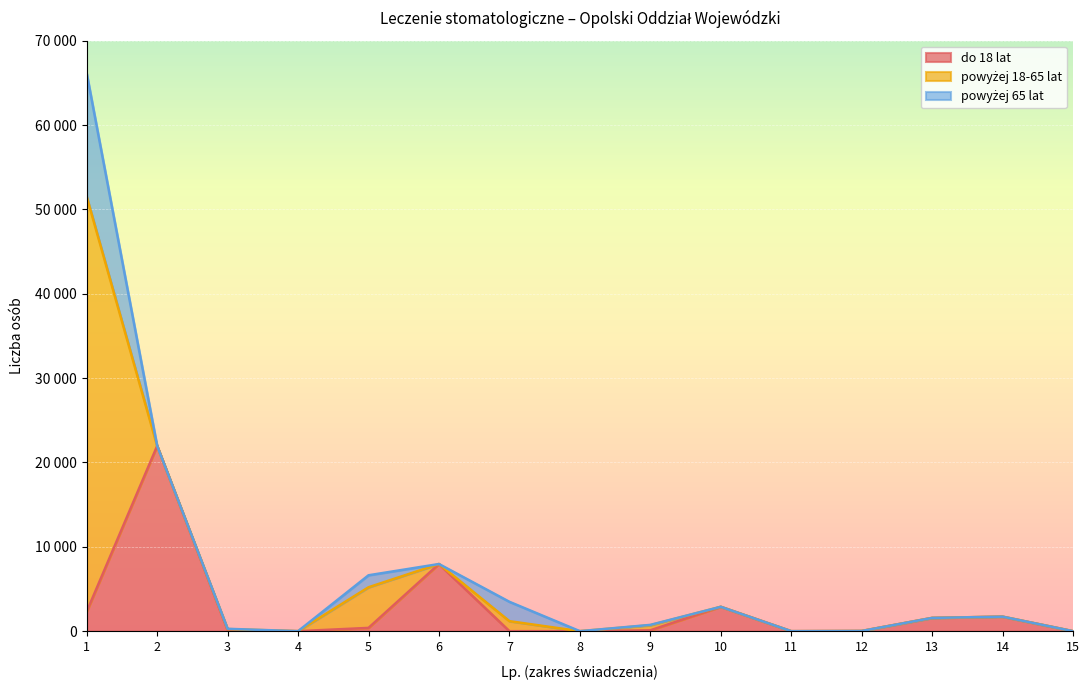

Rank the series by their maximum value, from highest to lowest.

powyżej 18-65 lat, do 18 lat, powyżej 65 lat